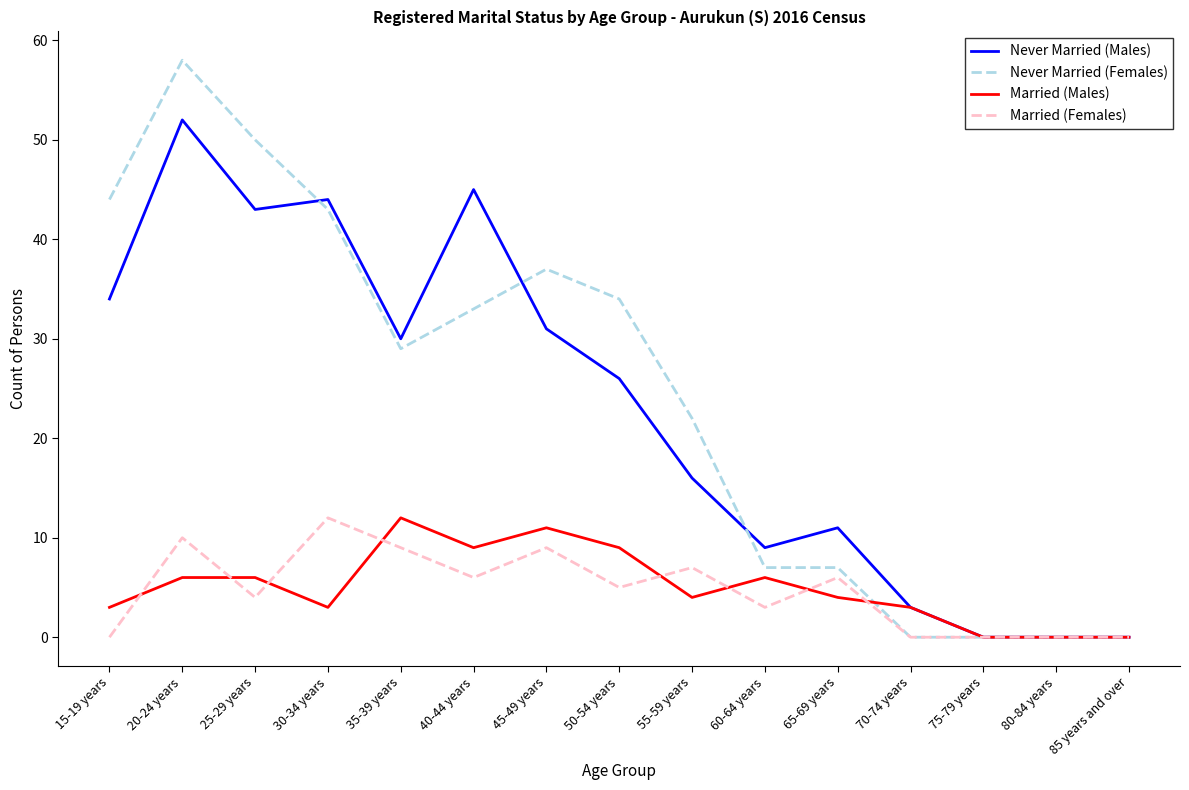

Between 40-44 years and 45-49 years, which series saw the biggest shift?

Never Married (Males)